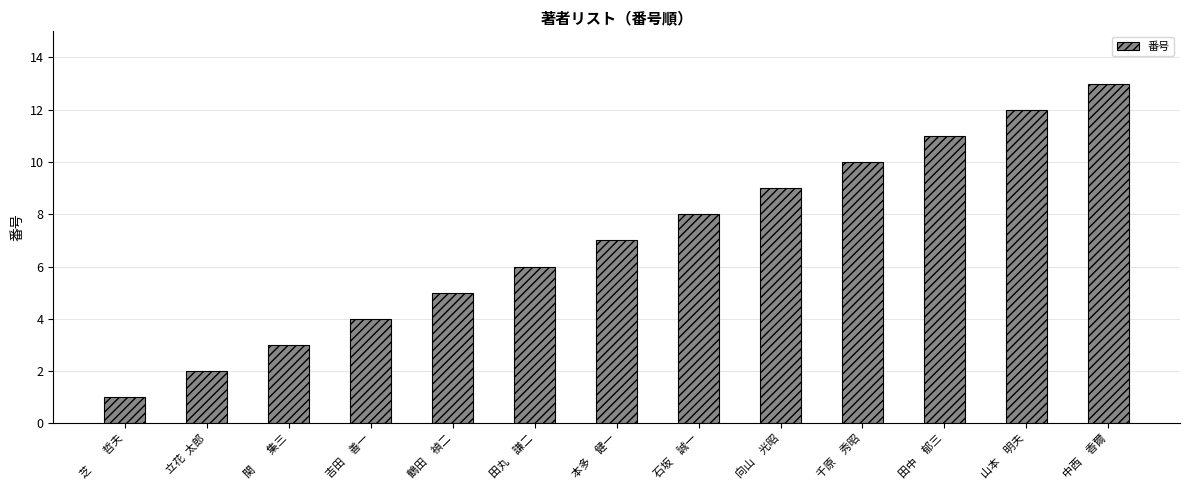

What is the difference between the values at 山本　明夫 and 田丸　謙二?

6